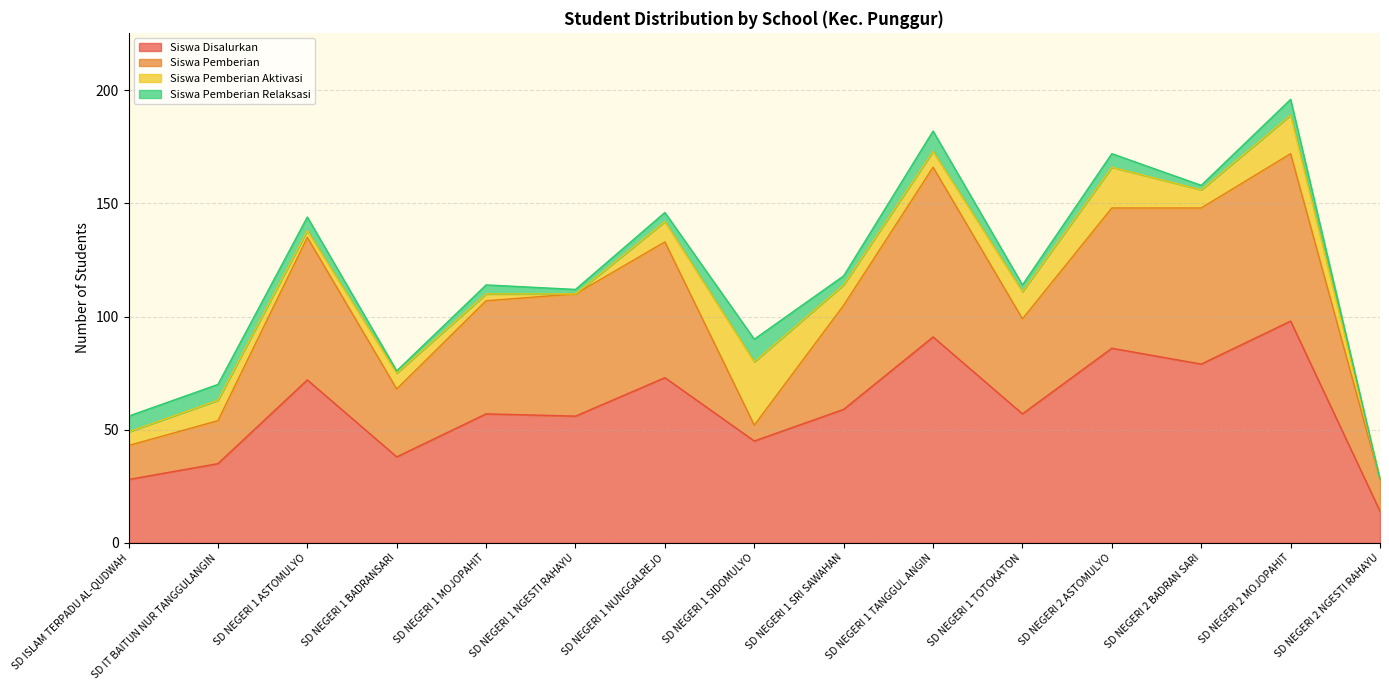

True or false: Siswa Disalurkan has a value of 7 at SD NEGERI 2 NGESTI RAHAYU.

False